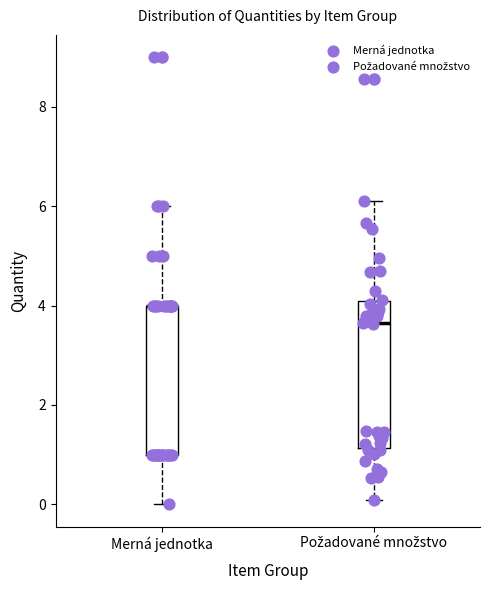

Where is the upper edge of the box for Požadované množstvo on the y-axis? The values are not printed on the chart, so give them approximately, as read against the axis.

4.0